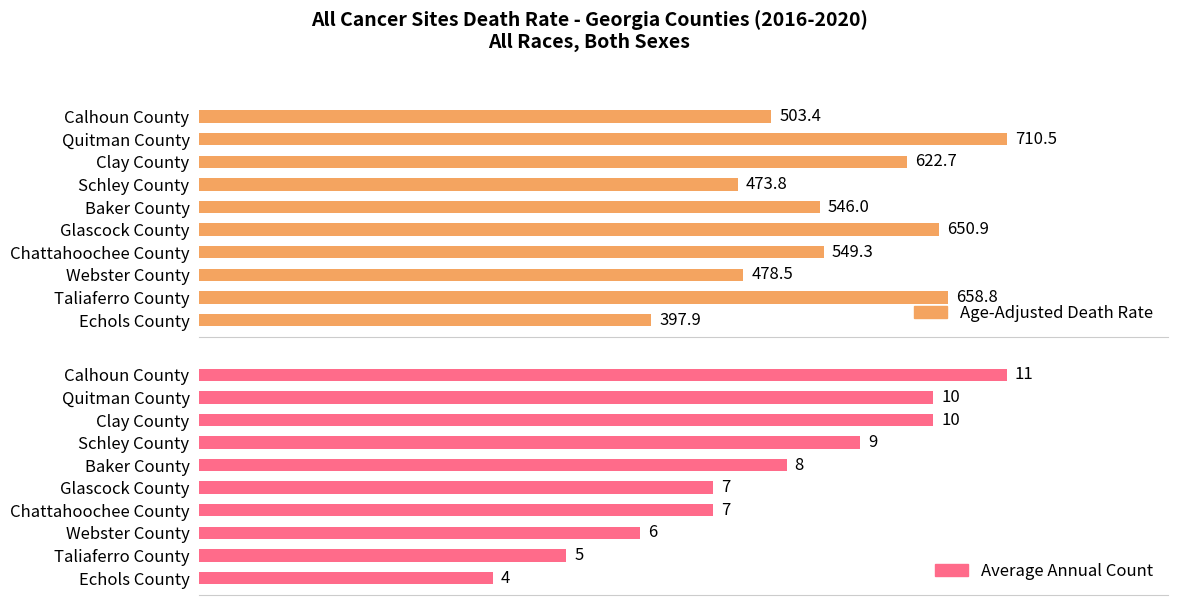

The Age-Adjusted Death Rate series shows 1046.1 at Taliaferro County. True or false?

False